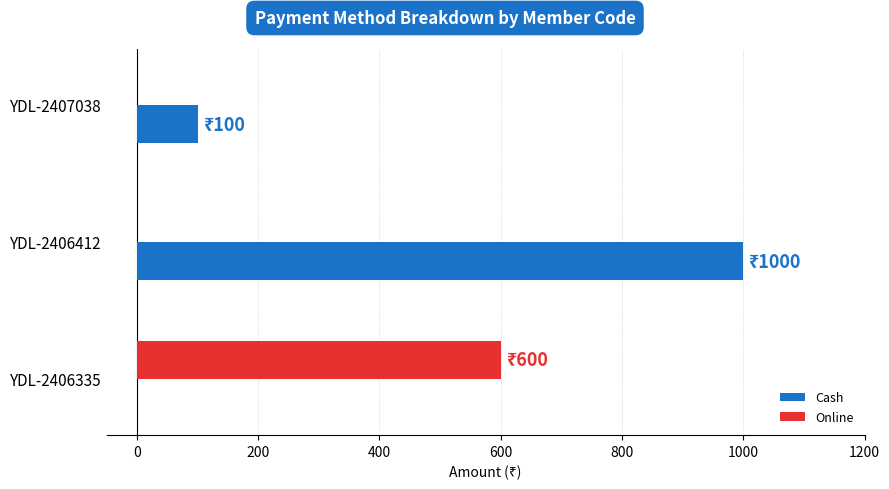

What is the sum of the Cash values at YDL-2406335 and YDL-2407038?

100